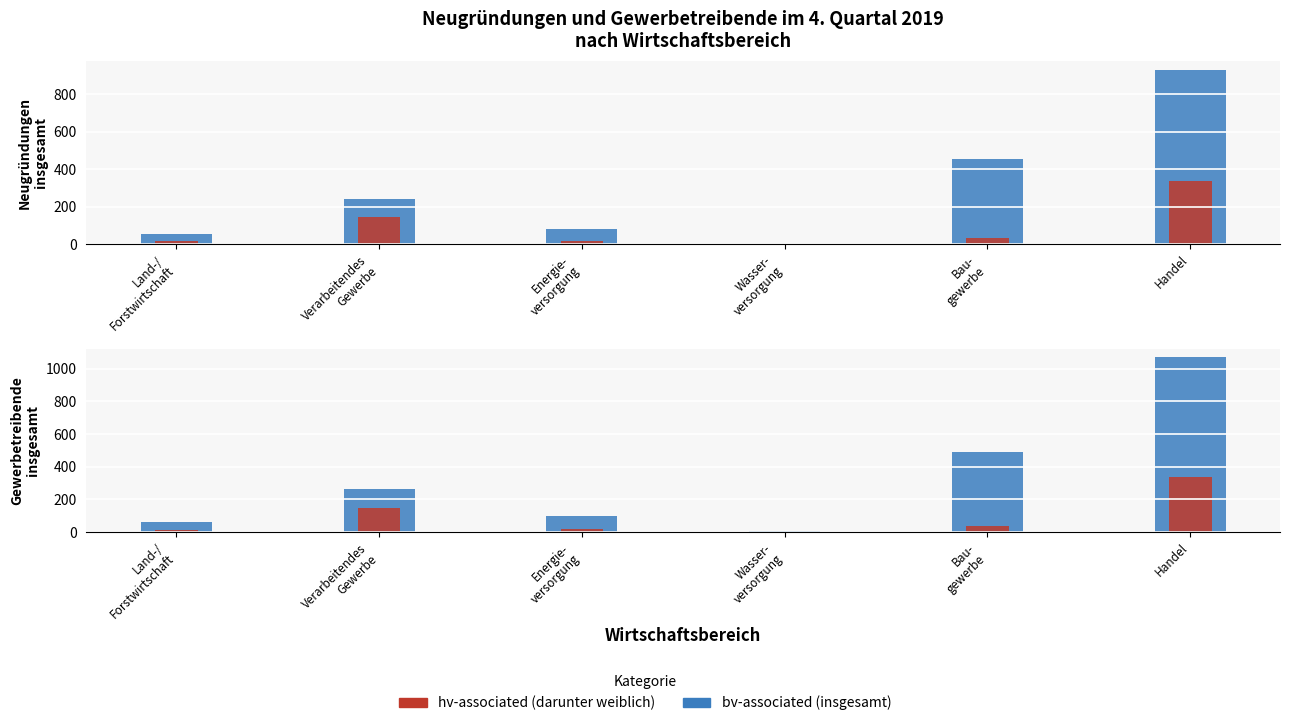

Which series has the widest spread of values?

bv-associated